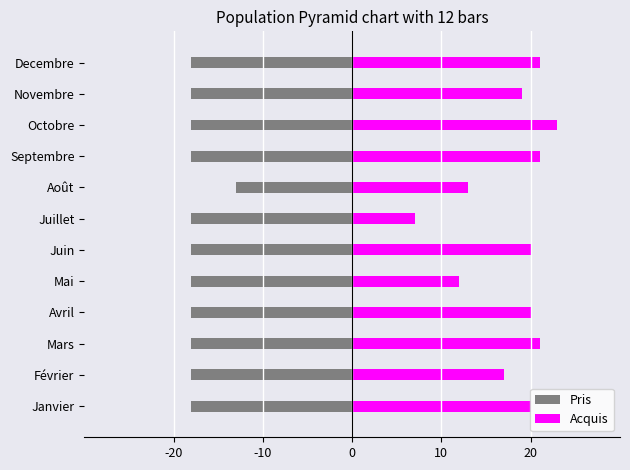

Which series has the largest range (max minus min)?

Acquis